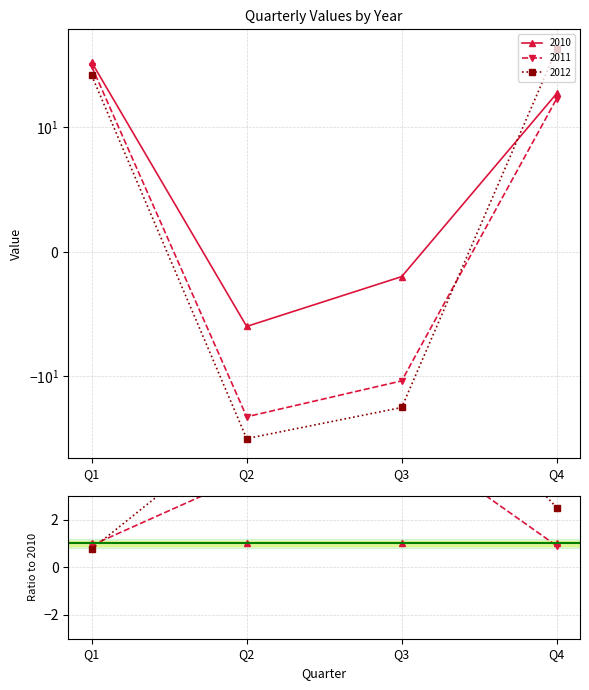

True or false: 2012 and 2010 intersect in this chart.

True